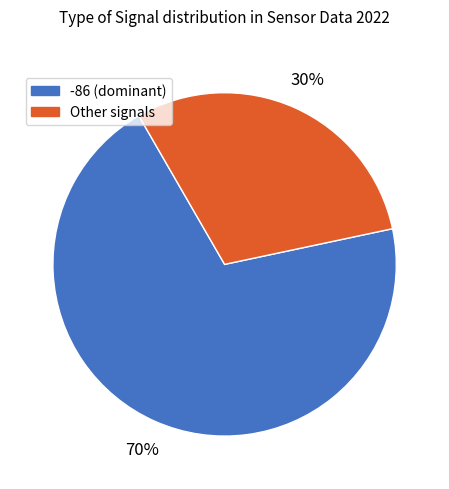

Does any single category account for the majority?

Yes